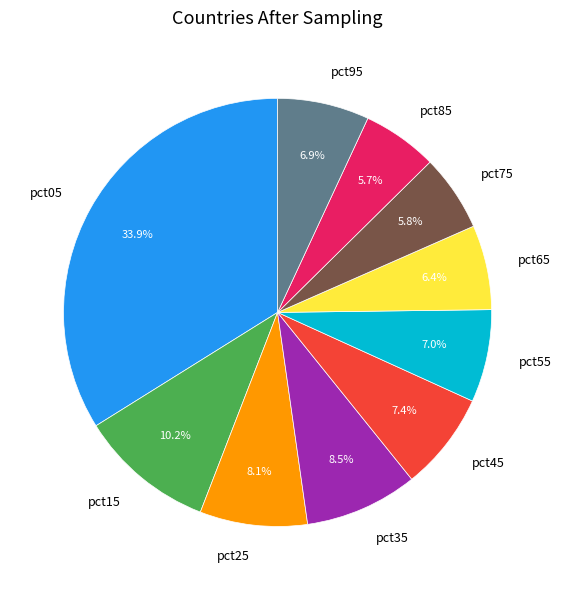

What percentage do pct65 and pct55 together represent?

13.4%